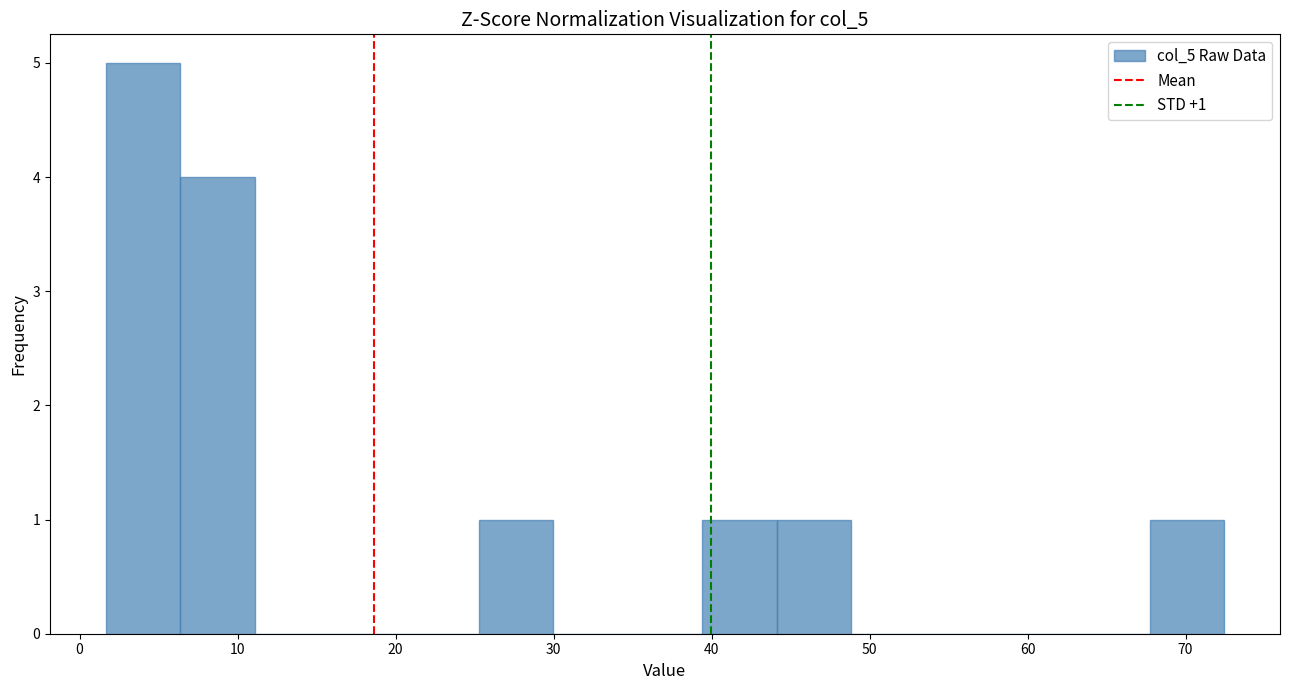

Over which range of the x-axis is the bar tallest?

2 to 6